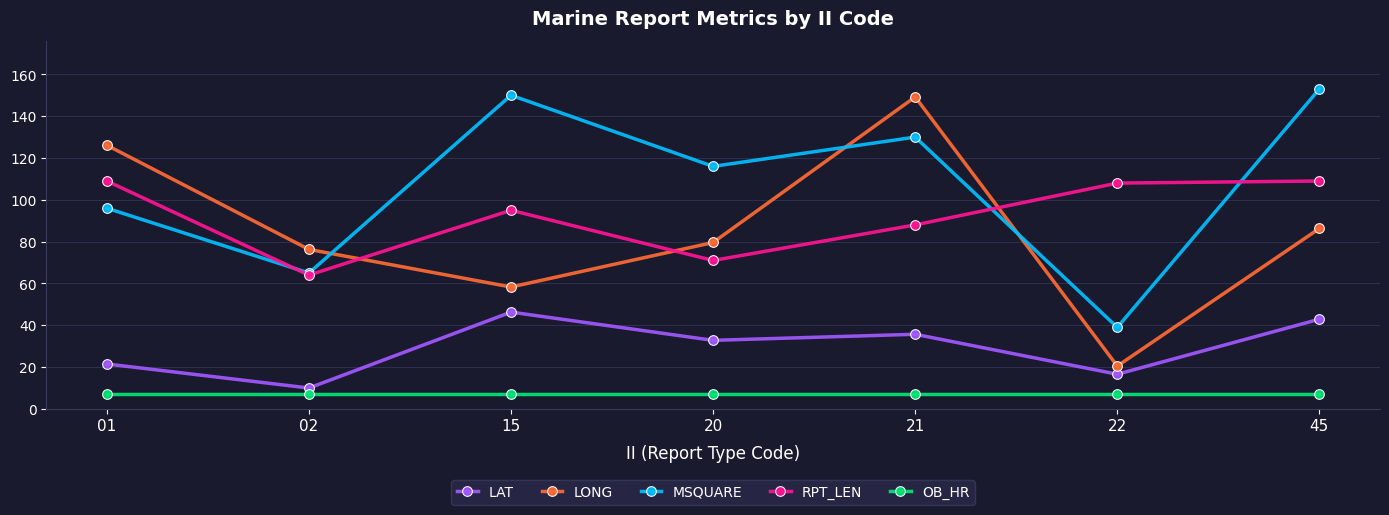

Reading left to right, extract all data points from this chart.

LAT: 01=21.5	02=10.0	15=46.3	20=32.8	21=35.7	22=16.6	45=42.9
LONG: 01=126.1	02=76.3	15=58.3	20=79.6	21=149.2	22=20.5	45=86.3
MSQUARE: 01=96.0	02=65.0	15=150.0	20=116.0	21=130.0	22=39.0	45=153.0
RPT_LEN: 01=109.0	02=64.0	15=95.0	20=71.0	21=88.0	22=108.0	45=109.0
OB_HR: 01=7.0	02=7.0	15=7.0	20=7.0	21=7.0	22=7.0	45=7.0